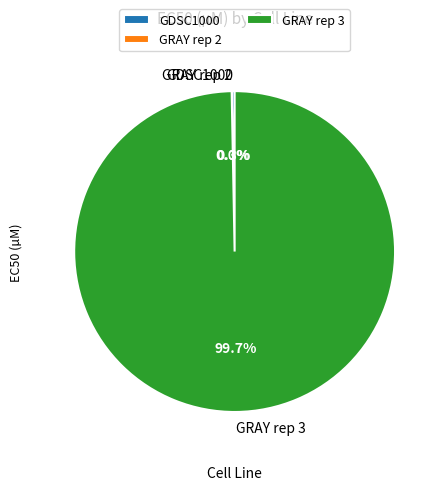

True or false: GRAY rep 3 accounts for 100% of the total.

True